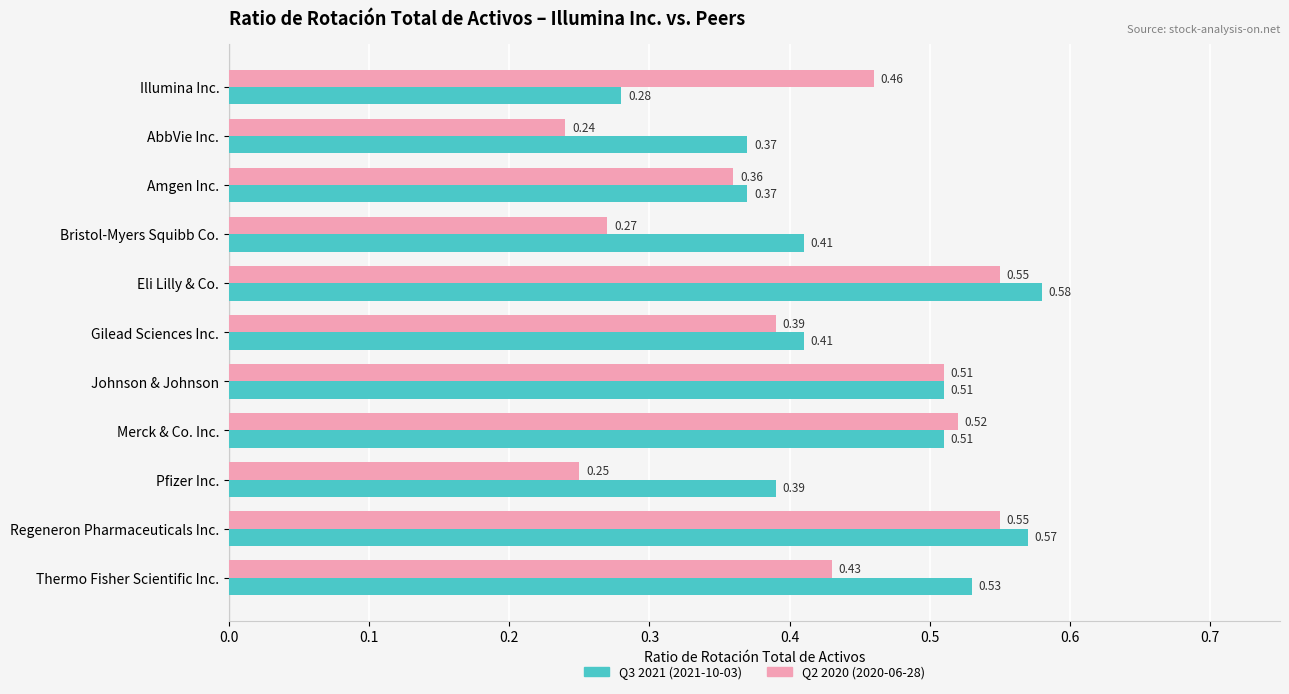

What is the sum of the Q3 2021 (2021-10-03) values at Johnson & Johnson and Amgen Inc.?

0.9